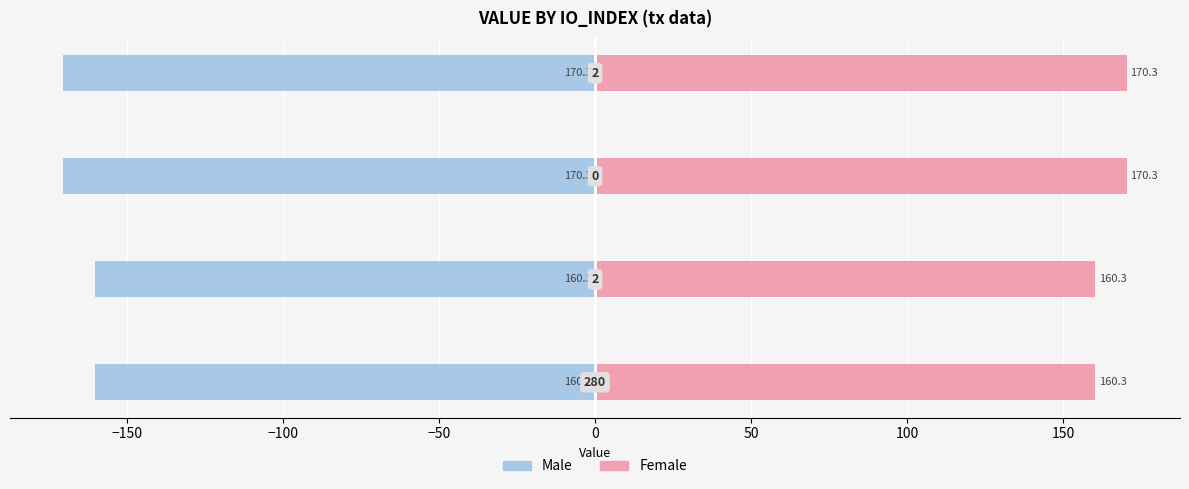

How many groups of bars are there?

4